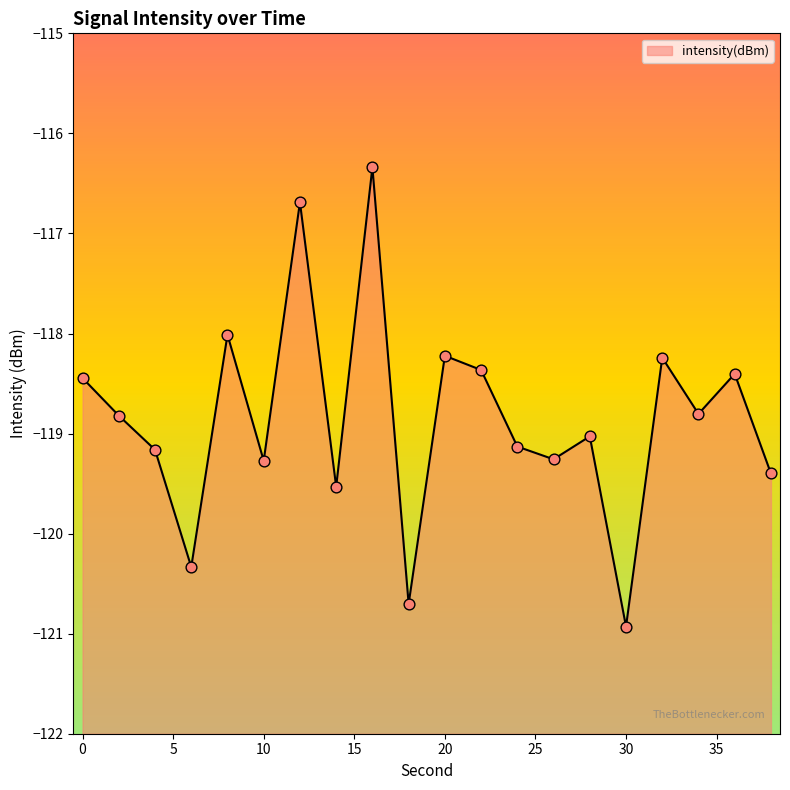

Between 30 and 20, which is larger?

20